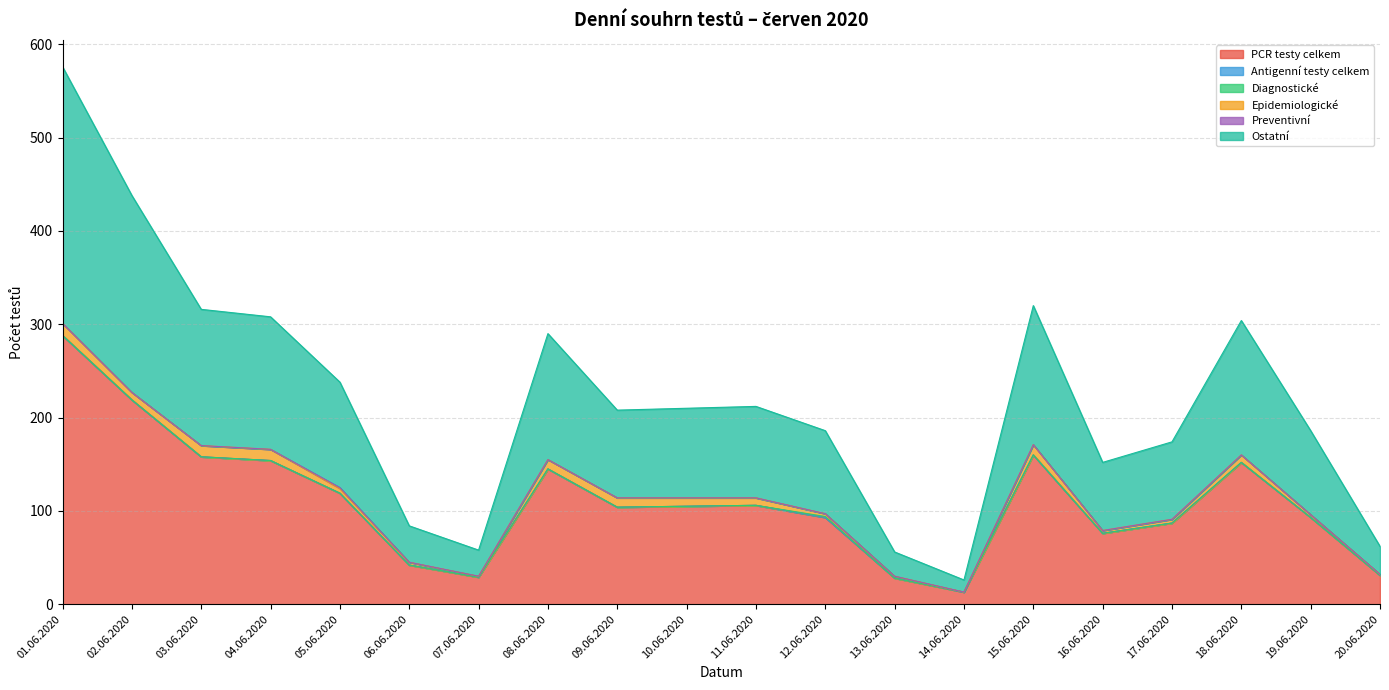

The value of Ostatní at 11.06.2020 is 64. True or false?

False